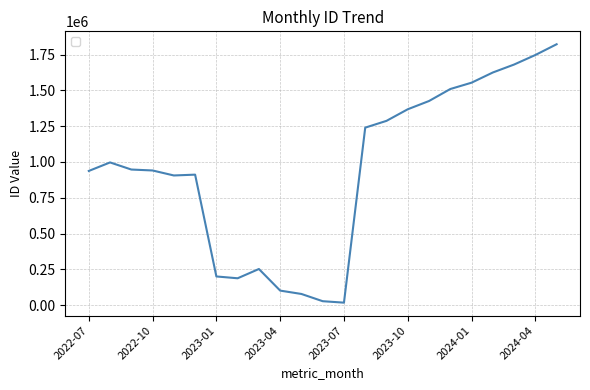

What is the maximum value shown in the chart?

1822195